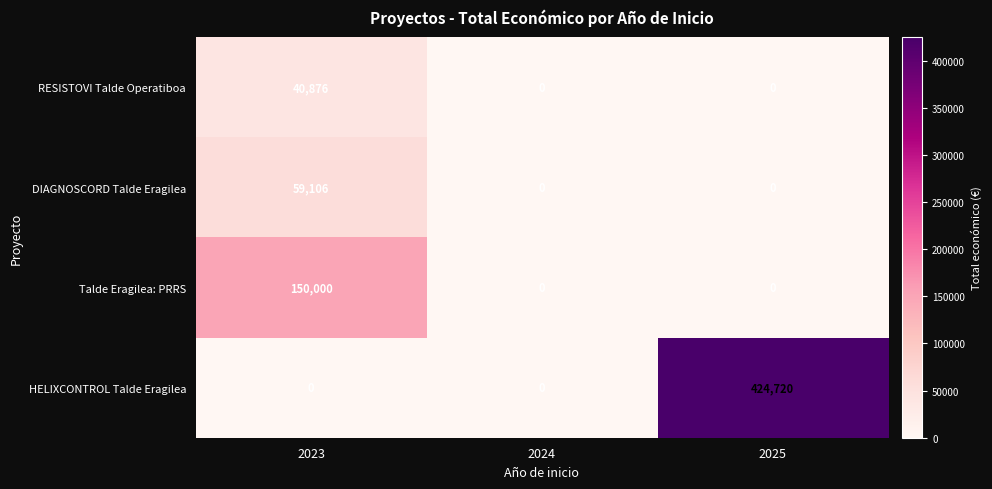

What is the sum of all DIAGNOSCORD Talde Eragilea values?

59106